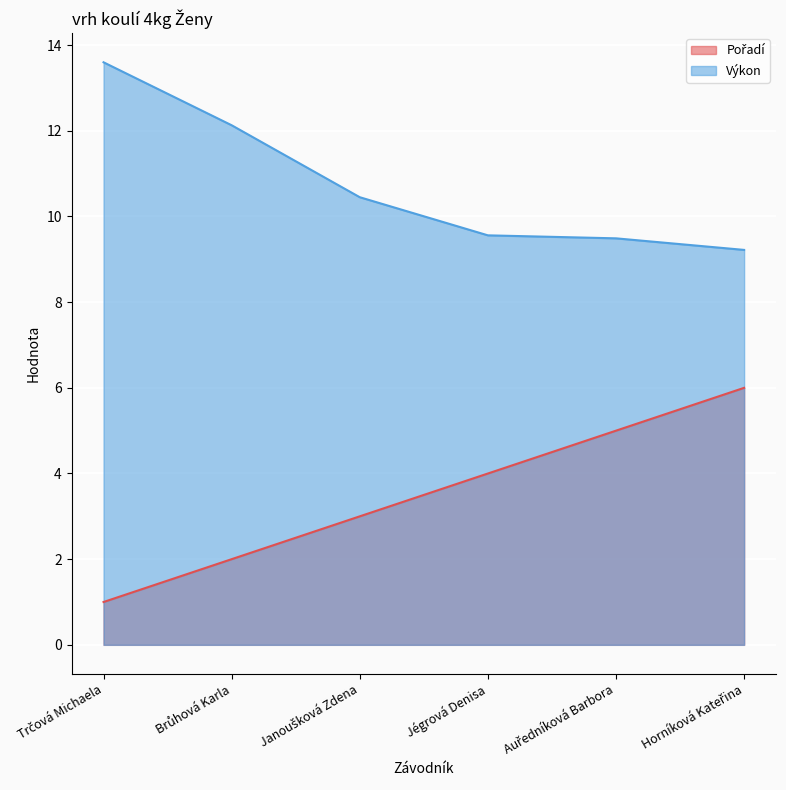

The Výkon series shows 12.1 at Brůhová Karla. True or false?

True